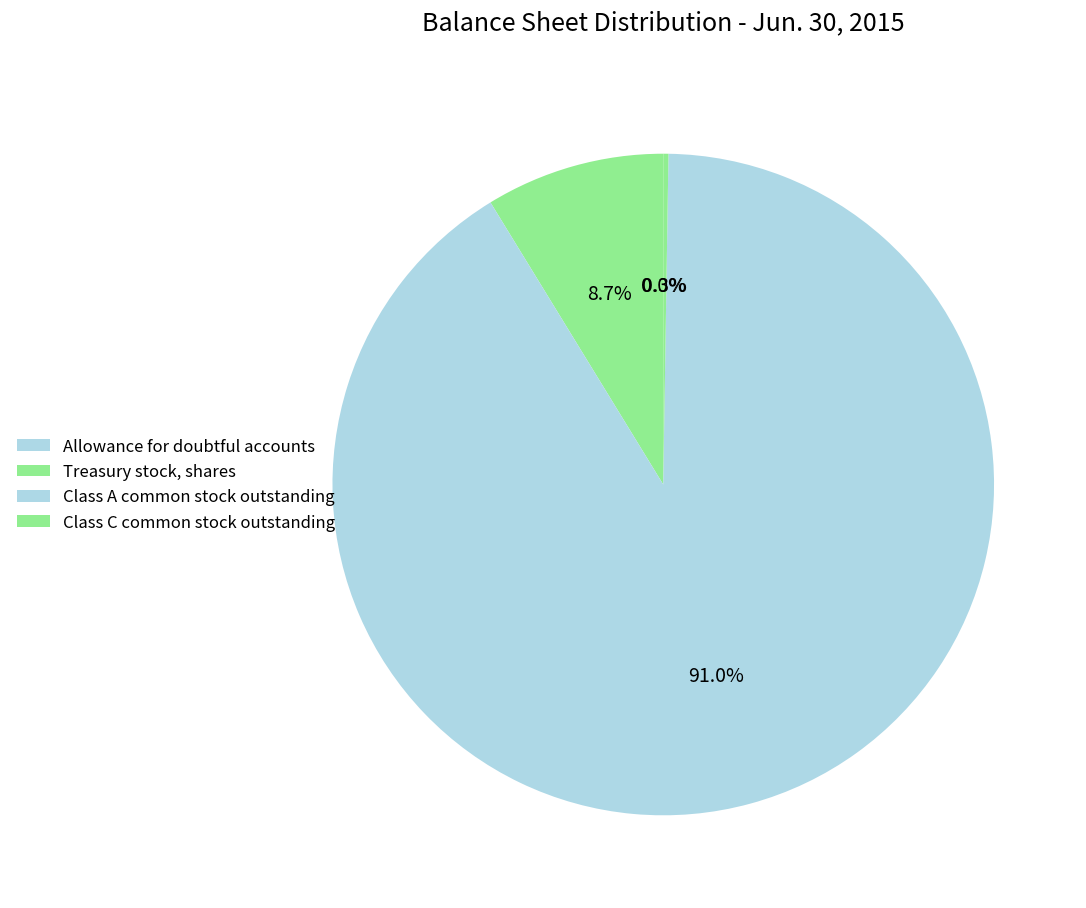

To the nearest percent, what is the difference between the Treasury stock, shares and Class A common stock outstanding slice percentages?

82%